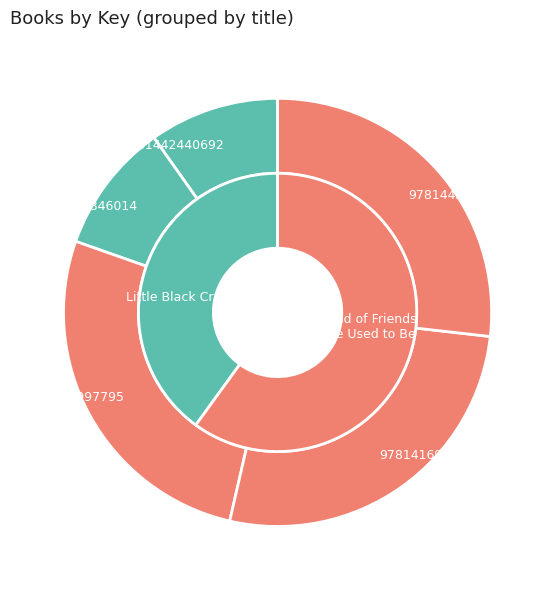

To the nearest percent, what is the difference between the largest and smallest slice percentages?

17%